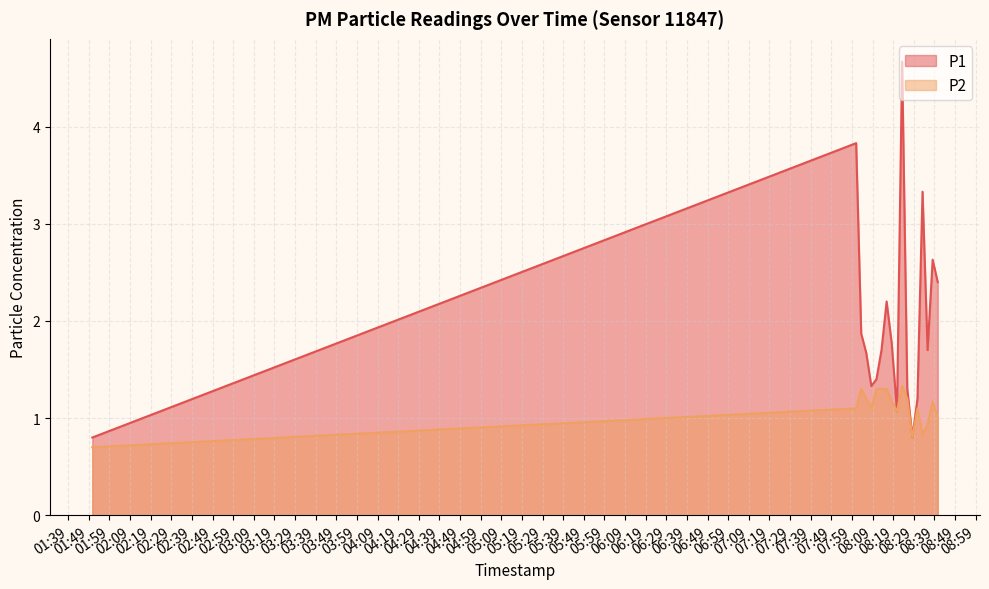

Reading left to right, extract all data points from this chart.

P1: 2023-07-29T01:50:42=0.8	2023-07-29T08:01:03=3.8	2023-07-29T08:03:30=1.9	2023-07-29T08:05:57=1.7	2023-07-29T08:08:24=1.3	2023-07-29T08:10:52=1.4	2023-07-29T08:13:20=1.7	2023-07-29T08:15:49=2.2	2023-07-29T08:18:17=1.8	2023-07-29T08:20:51=1.1	2023-07-29T08:23:20=4.7	2023-07-29T08:25:50=1.3	2023-07-29T08:28:19=0.8	2023-07-29T08:30:46=1.2	2023-07-29T08:33:14=3.3	2023-07-29T08:35:41=1.7	2023-07-29T08:38:08=2.6	2023-07-29T08:40:36=2.4
P2: 2023-07-29T01:50:42=0.7	2023-07-29T08:01:03=1.1	2023-07-29T08:03:30=1.3	2023-07-29T08:05:57=1.2	2023-07-29T08:08:24=1.1	2023-07-29T08:10:52=1.3	2023-07-29T08:13:20=1.3	2023-07-29T08:15:49=1.3	2023-07-29T08:18:17=1.2	2023-07-29T08:20:51=1.1	2023-07-29T08:23:20=1.3	2023-07-29T08:25:50=1.2	2023-07-29T08:28:19=0.8	2023-07-29T08:30:46=1.1	2023-07-29T08:33:14=0.8	2023-07-29T08:35:41=0.9	2023-07-29T08:38:08=1.2	2023-07-29T08:40:36=1.0